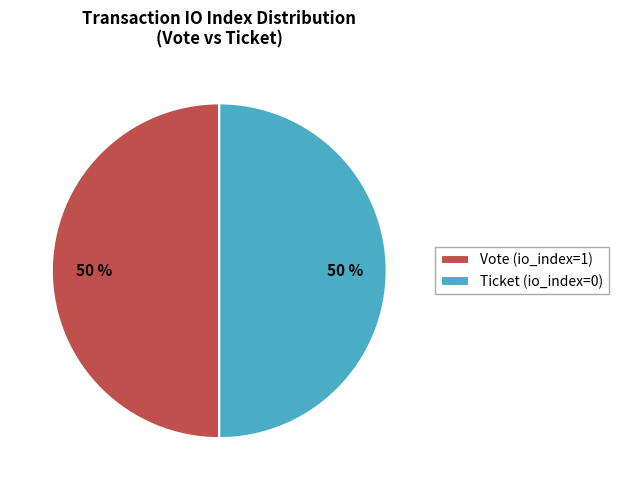

What is the ratio of the value at Ticket (io_index=0) to the value at Vote (io_index=1)?

1.0